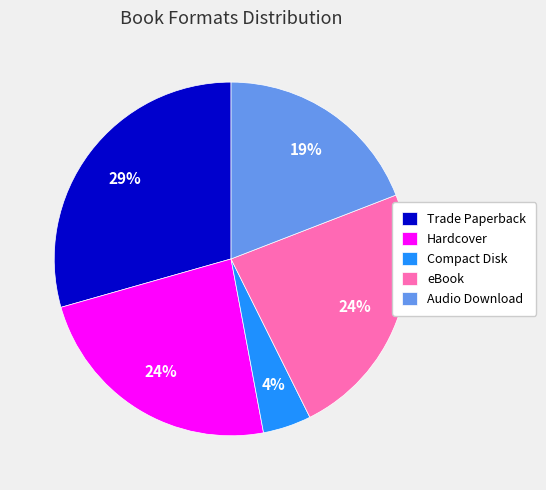

Which slice is the smallest?

Compact Disk